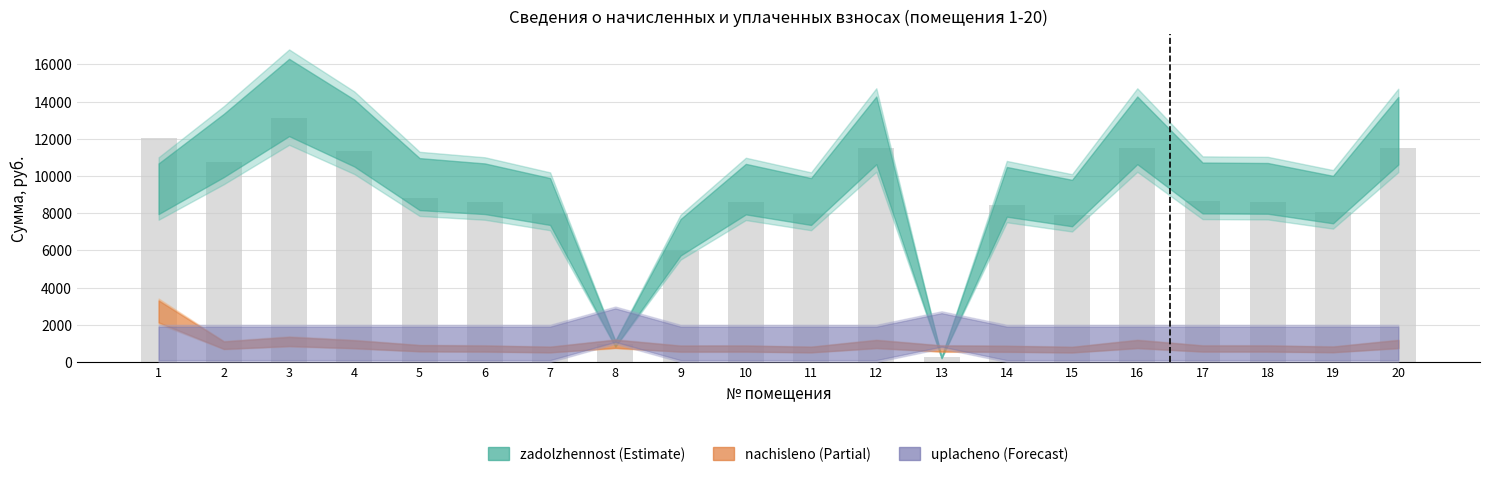

What is the difference between the maximum and second lowest values?

12151.1